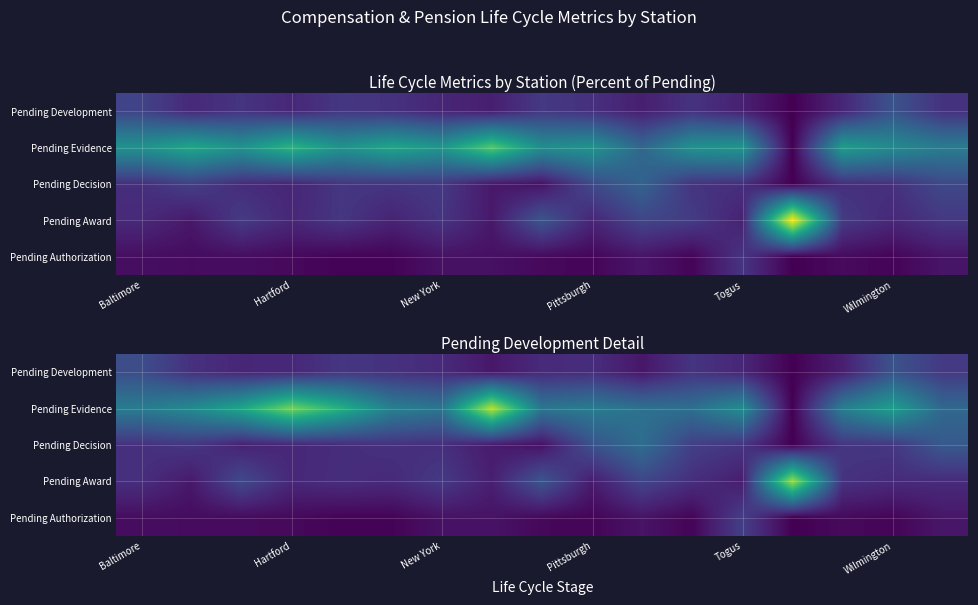

Between 16 and 10, which is larger?

16